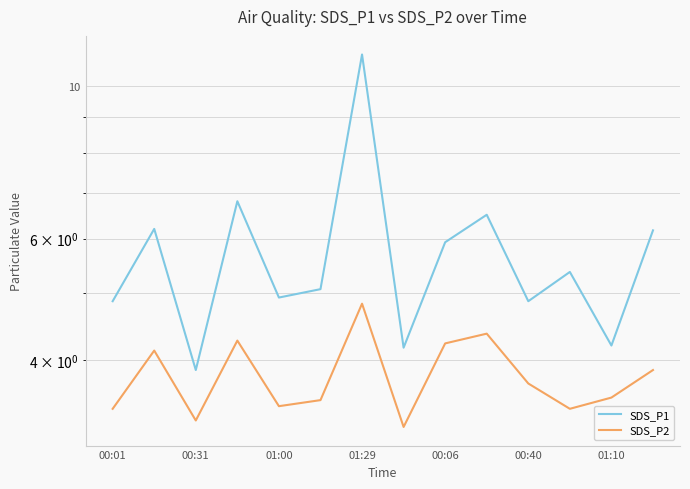

Reading right to left, extract all data points from this chart.

SDS_P1: 6.2	4.2	5.4	4.9	6.5	5.9	4.2	11.1	5.1	4.9	6.8	3.9	6.2	4.9
SDS_P2: 3.9	3.5	3.4	3.7	4.4	4.2	3.2	4.8	3.5	3.4	4.3	3.3	4.1	3.4